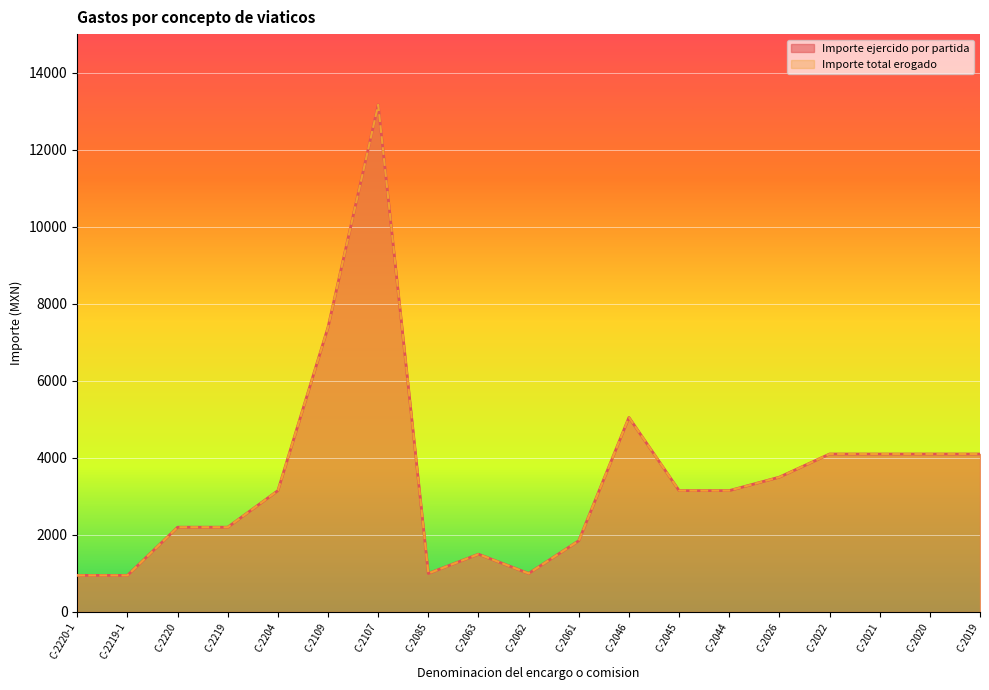

Reading right to left, list all the values displayed in this chart.

Importe ejercido por partida: C-2019=4100.0	C-2020=4100.0	C-2021=4100.0	C-2022=4100.0	C-2026=3500.0	C-2044=3150.0	C-2045=3150.0	C-2046=5050.0	C-2061=1850.0	C-2062=1000.0	C-2063=1500.0	C-2085=1000.0	C-2107=13165.6	C-2109=7392.0	C-2204=3150.0	C-2219=2200.0	C-2220=2200.0	C-2219-1=950.0	C-2220-1=950.0
Importe total erogado: C-2019=4100.0	C-2020=4100.0	C-2021=4100.0	C-2022=4100.0	C-2026=3500.0	C-2044=3150.0	C-2045=3150.0	C-2046=5050.0	C-2061=1850.0	C-2062=1000.0	C-2063=1500.0	C-2085=1000.0	C-2107=13165.6	C-2109=7392.0	C-2204=3150.0	C-2219=2200.0	C-2220=2200.0	C-2219-1=950.0	C-2220-1=950.0